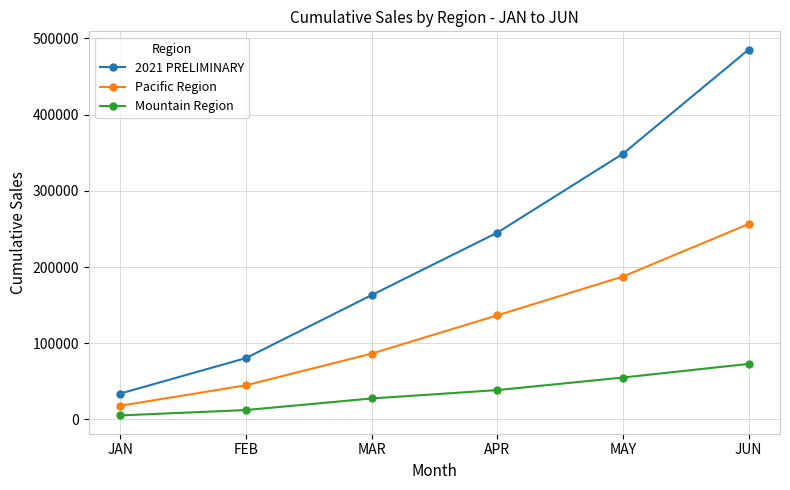

Which series changed the most between FEB and JUN?

2021 PRELIMINARY